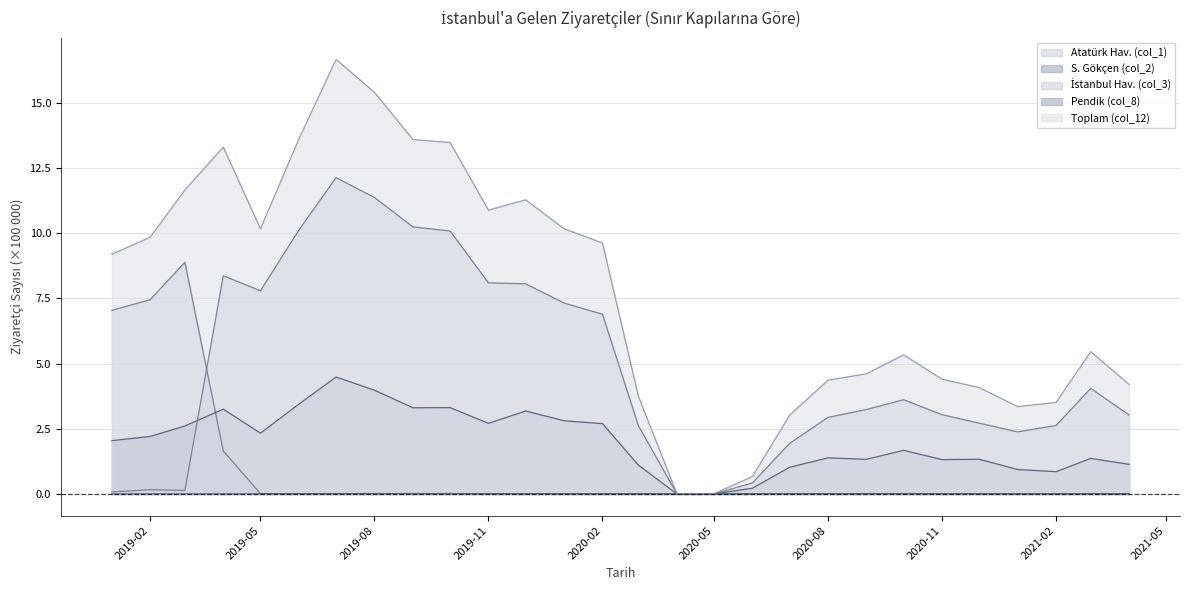

True or false: S. Gökçen (col_2) has a value of 1.3 at 2020-09.

True